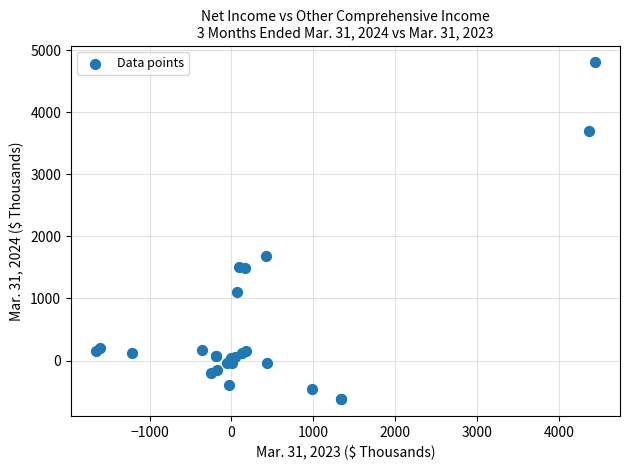

What Y value in the scatter plot is closest to 2090?

1692